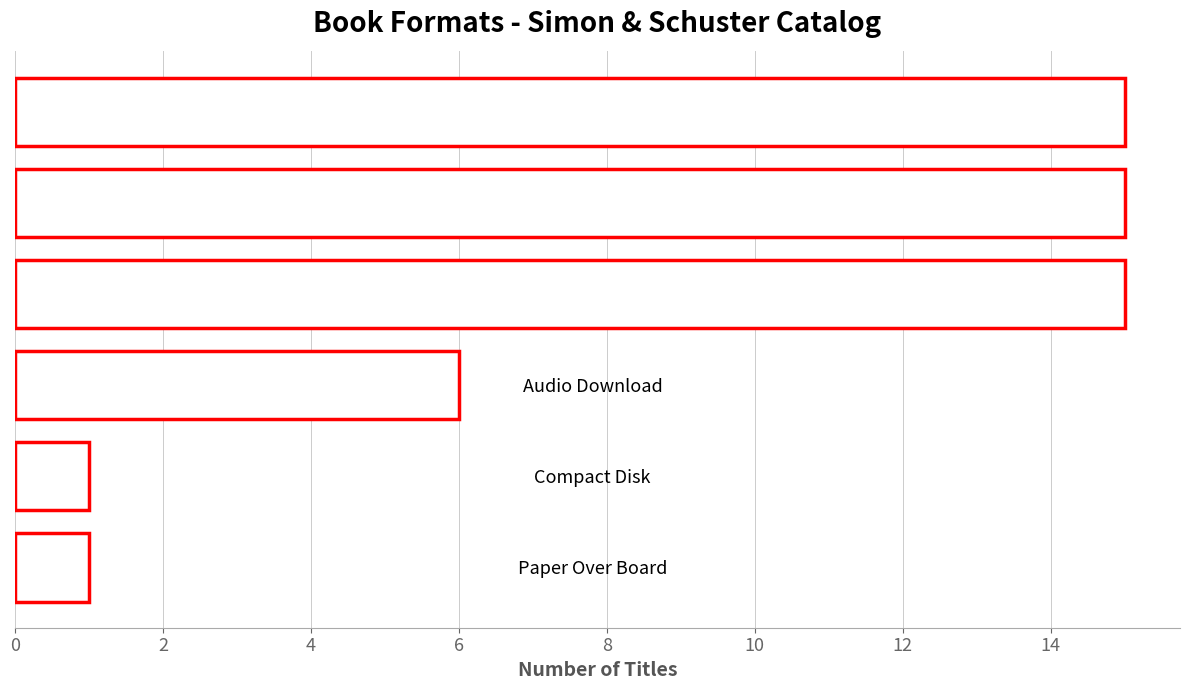

True or false: the data shows 15 at Hardcover.

True